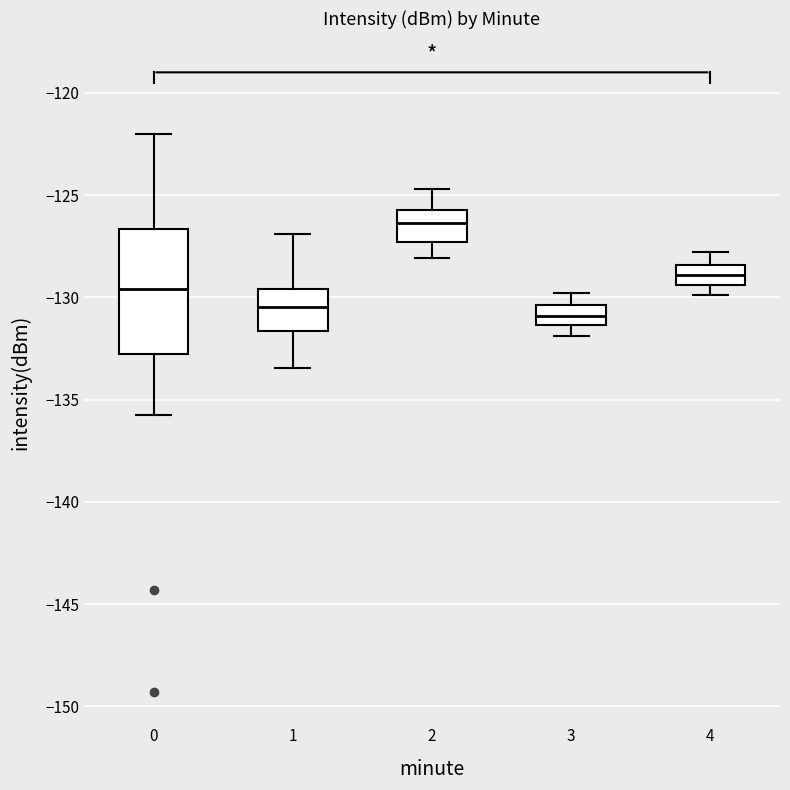

Where does the median line of the box at x = 1 sit on the y-axis? The values are not printed on the chart, so give them approximately, as read against the axis.

-130.5